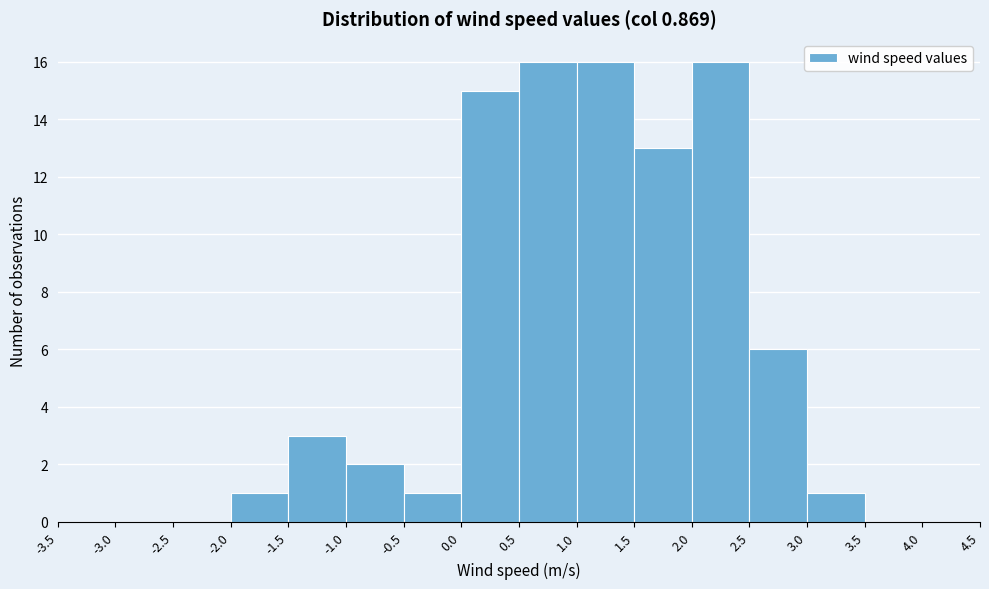

Reading left to right, transcribe this chart: for each bar, give the range it covers on the x-axis and its height. The values are not printed on the chart, so give them approximately, as read against the axis.

-3.5 to -3.0: 0
-3.0 to -2.5: 0
-2.5 to -2.0: 0
-2.0 to -1.5: 1
-1.5 to -1.0: 3
-1.0 to -0.5: 2
-0.5 to 0.0: 1
0.0 to 0.5: 15
0.5 to 1.0: 16
1.0 to 1.5: 16
1.5 to 2.0: 13
2.0 to 2.5: 16
2.5 to 3.0: 6
3.0 to 3.5: 1
3.5 to 4.0: 0
4.0 to 4.5: 0